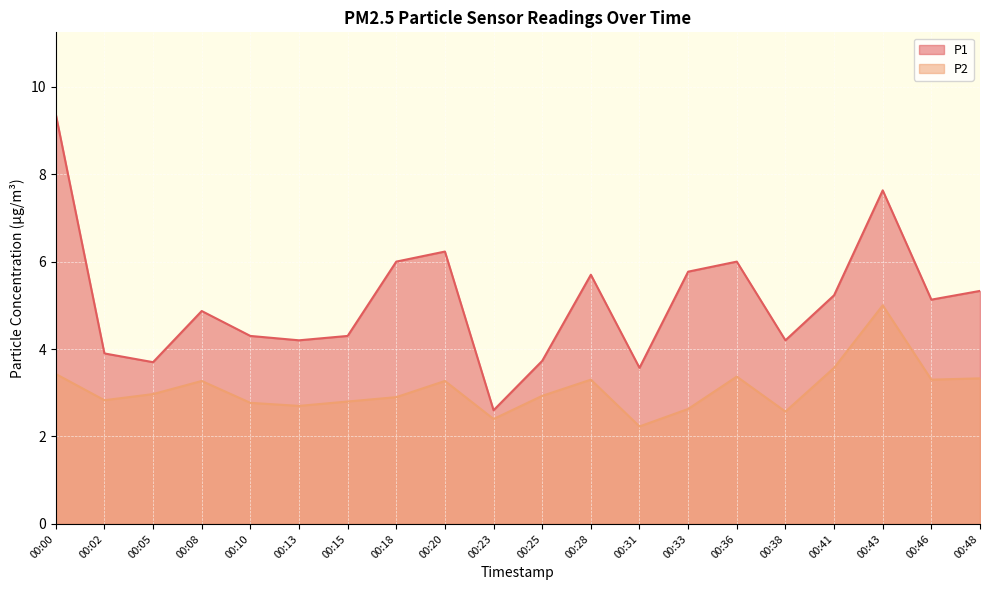

Where is the first local minimum for P2?

00:02